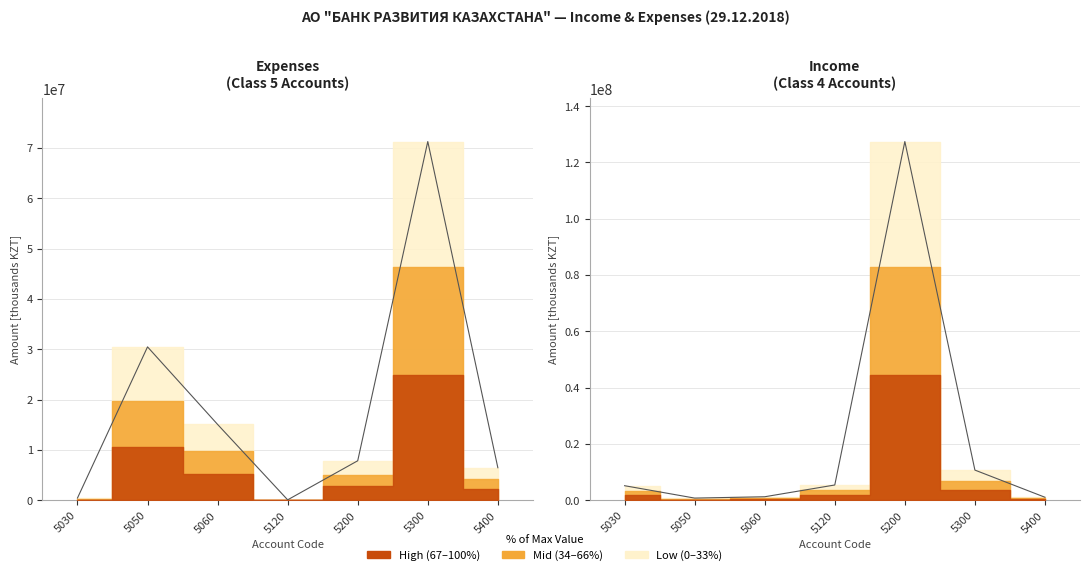

Where is the first local maximum for Income (thousands KZT)?

5200